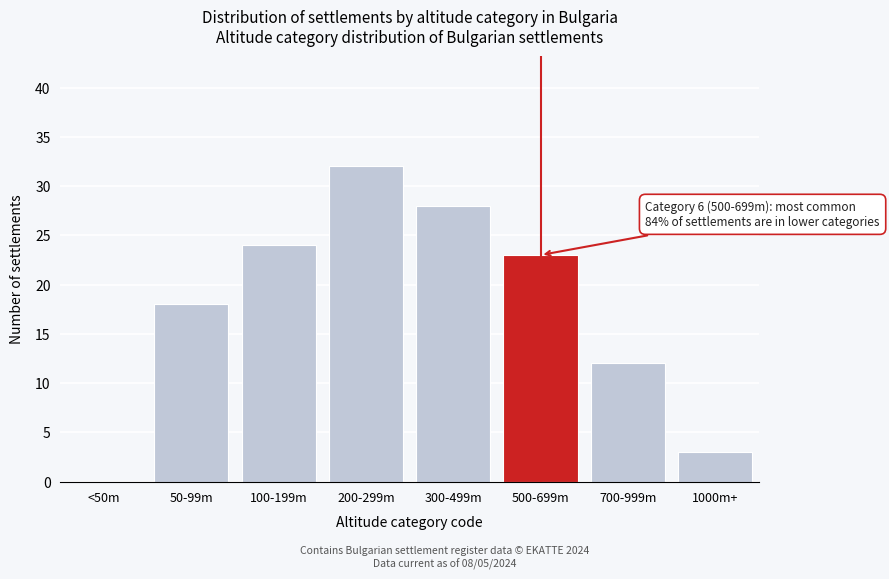

Reading left to right, extract all data points from this chart.

<50m=0	50-99m=18	100-199m=24	200-299m=32	300-499m=28	500-699m=23	700-999m=12	1000m+=3